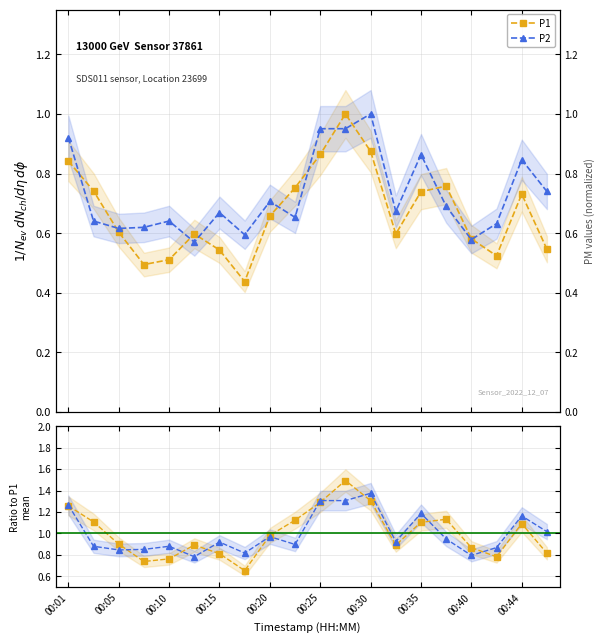

What is the average value of the P1 ratio series?

1.0